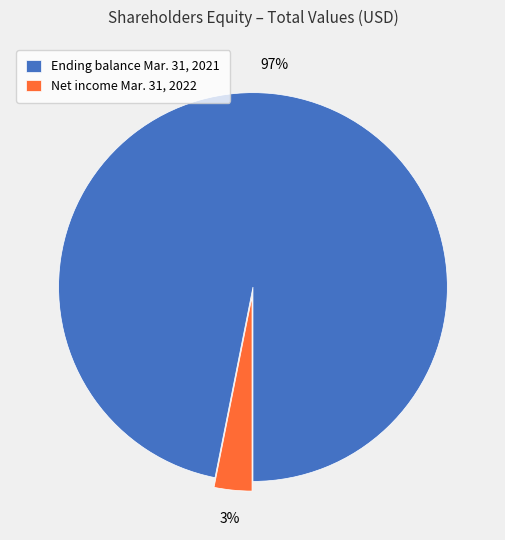

Which has a higher value, Ending balance Mar. 31, 2021 or Net income Mar. 31, 2022?

Ending balance Mar. 31, 2021